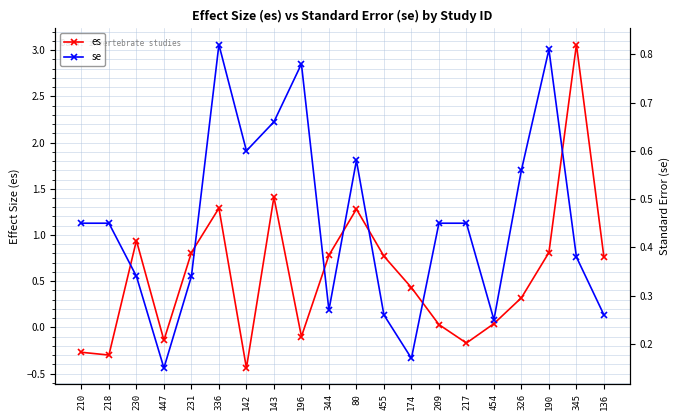

How many negative values does the es series have?

6